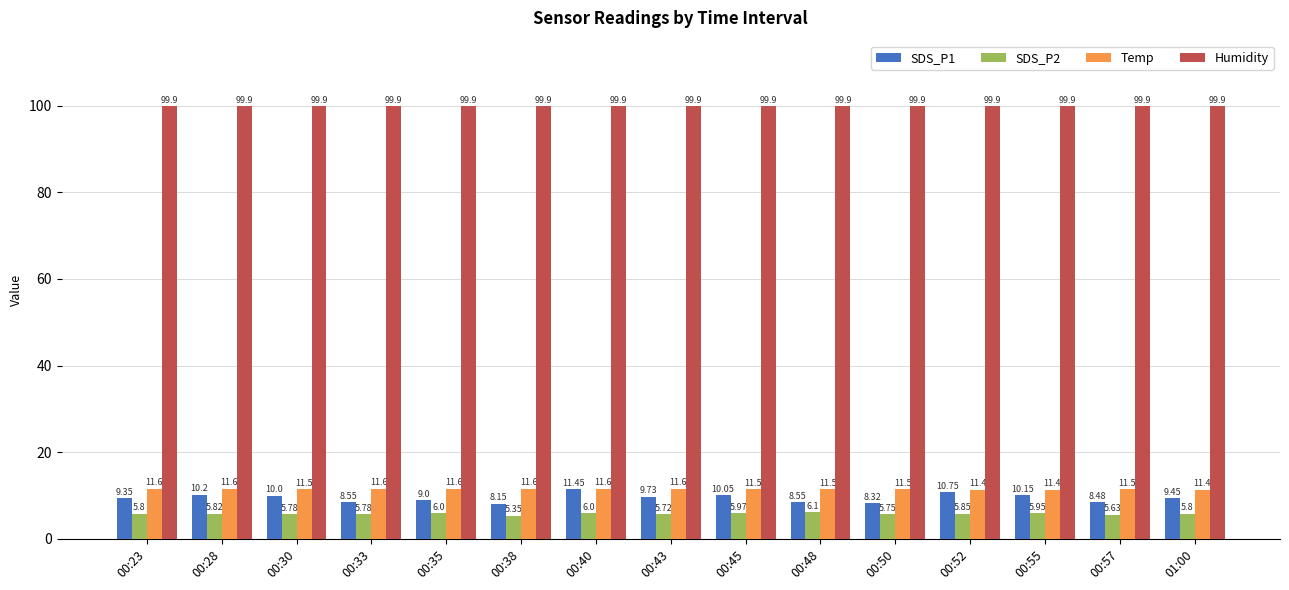

What is the difference between the highest and lowest values at 00:30?

94.1